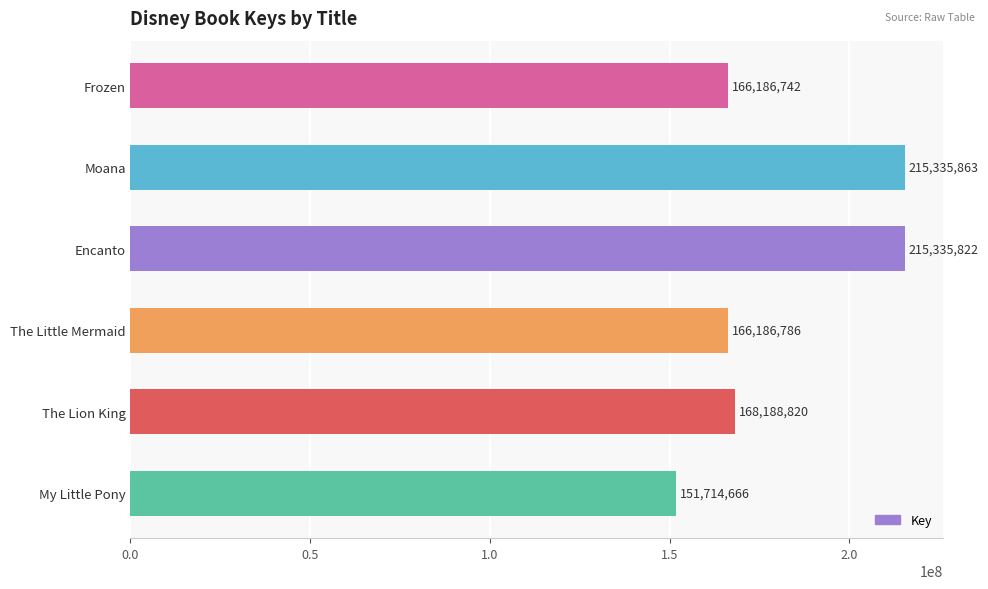

Read the value at Encanto, to the nearest 100.

215335800